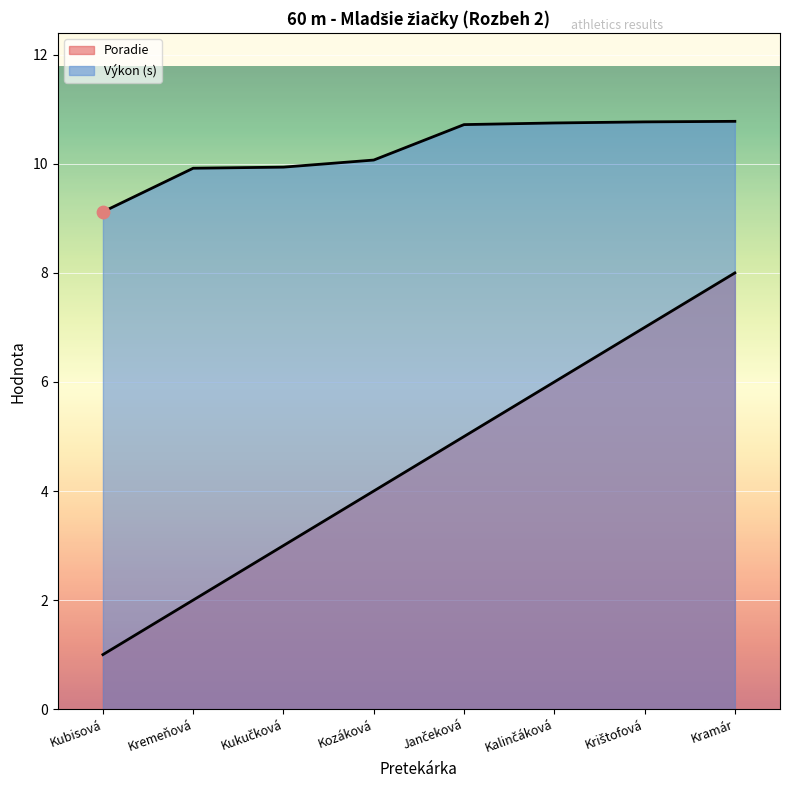

What is the total value across all series at Kubisová?

10.1